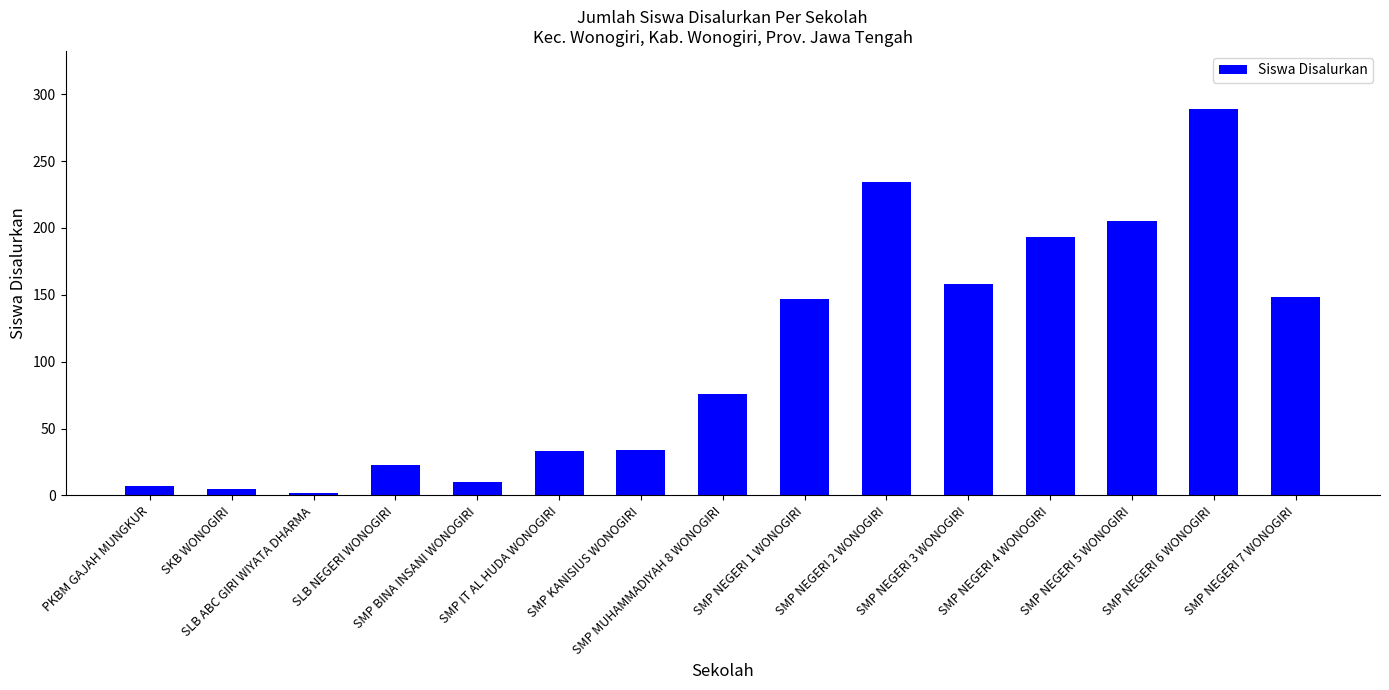

What is the maximum value shown in the chart?

289